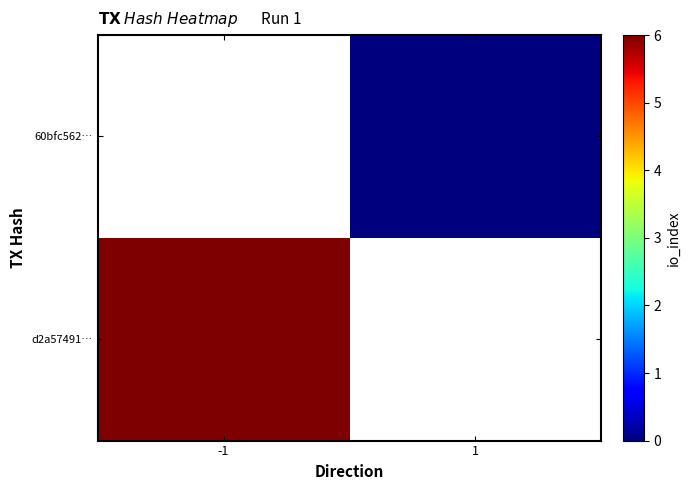

List the series in order of their overall mean, lowest first.

d2a57491…, 60bfc562…